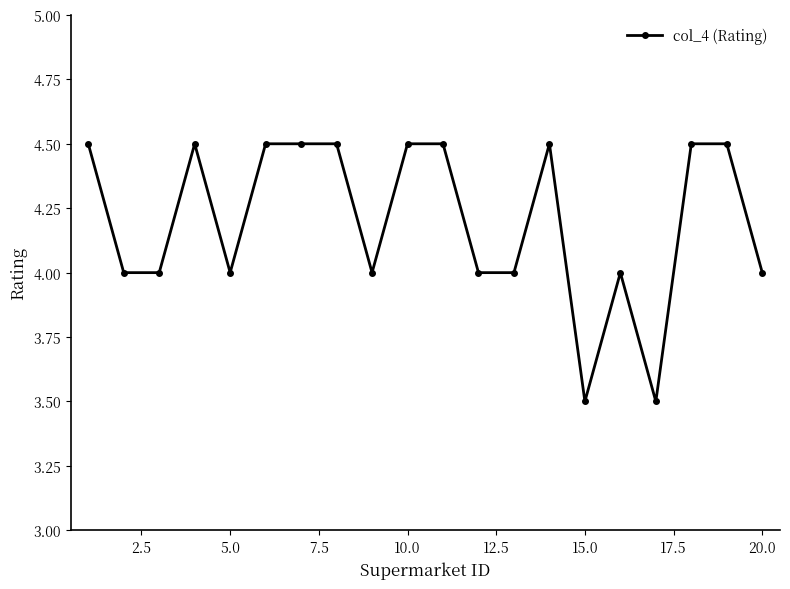

Reading right to left, extract all data points from this chart.

4.0	4.5	4.5	3.5	4.0	3.5	4.5	4.0	4.0	4.5	4.5	4.0	4.5	4.5	4.5	4.0	4.5	4.0	4.0	4.5